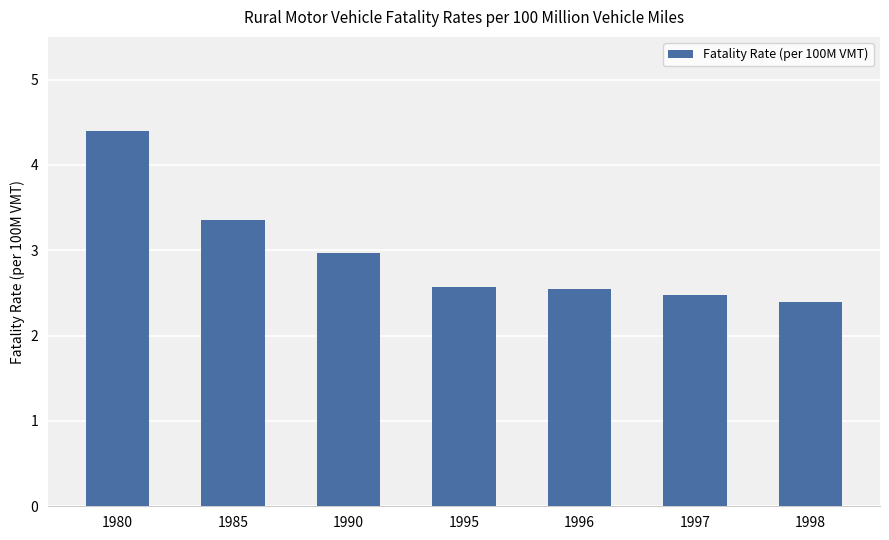

Which label corresponds to the largest value in the chart?

1980